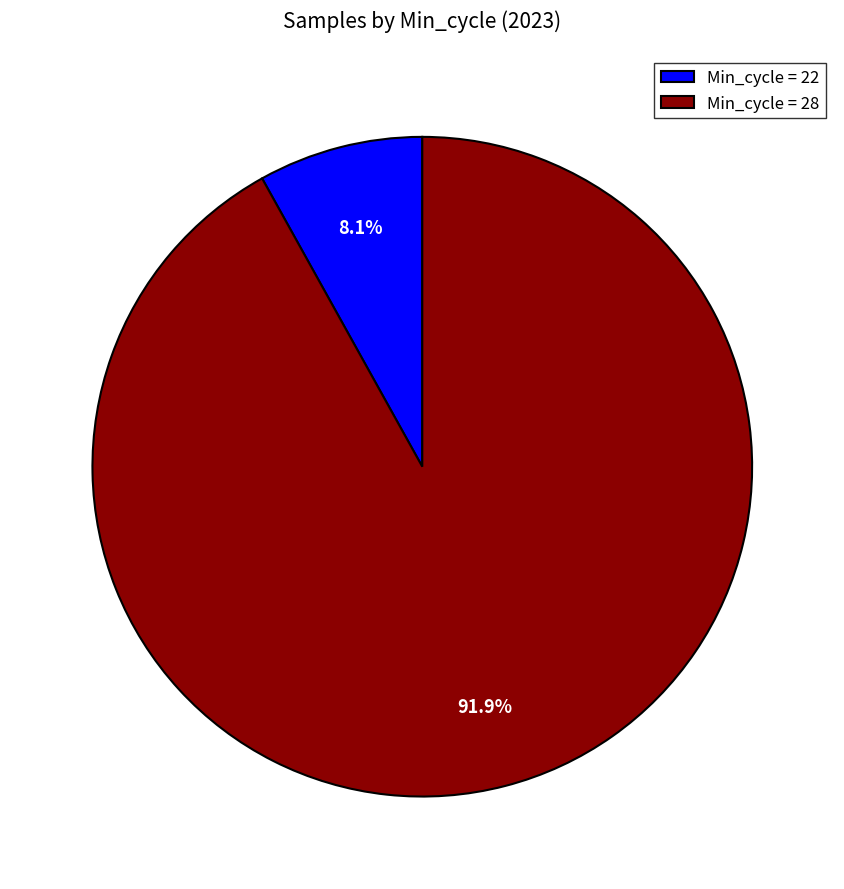

To the nearest percent, what is the average slice percentage?

50%